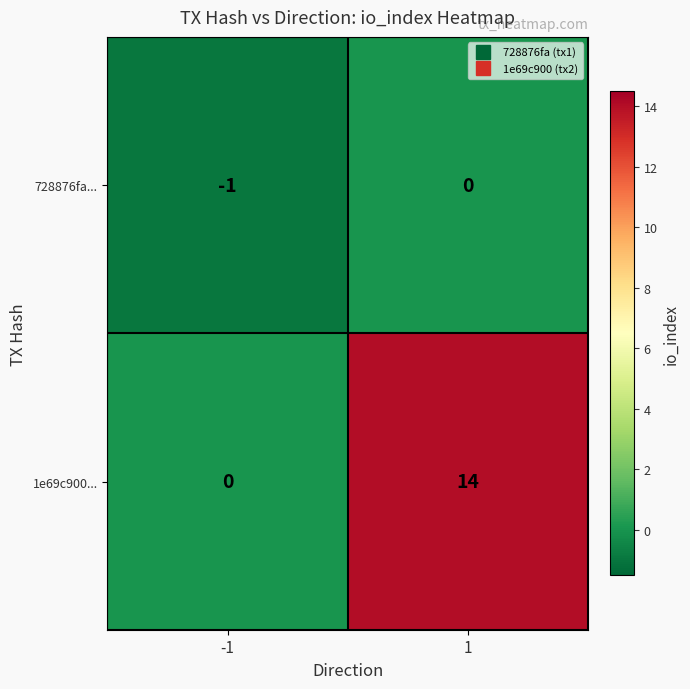

What is the sum of all 1e69c900... values?

14